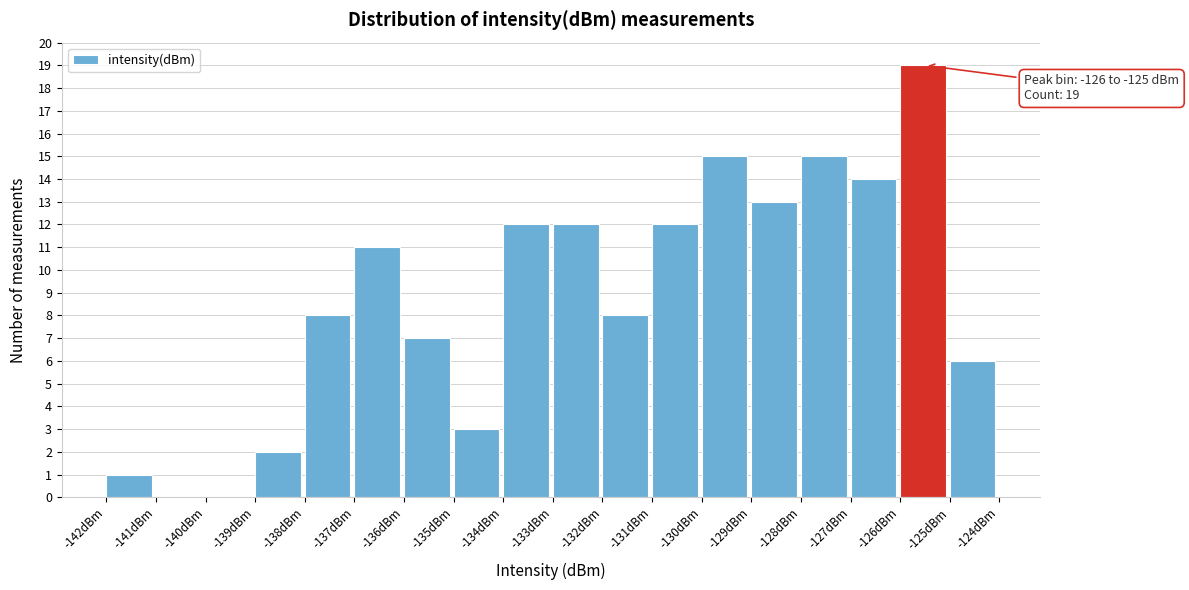

Reading right to left, extract all data points from this chart.

-125dBm=6	-126dBm=19	-127dBm=14	-128dBm=15	-129dBm=13	-130dBm=15	-131dBm=12	-132dBm=8	-133dBm=12	-134dBm=12	-135dBm=3	-136dBm=7	-137dBm=11	-138dBm=8	-139dBm=2	-140dBm=0	-141dBm=0	-142dBm=1